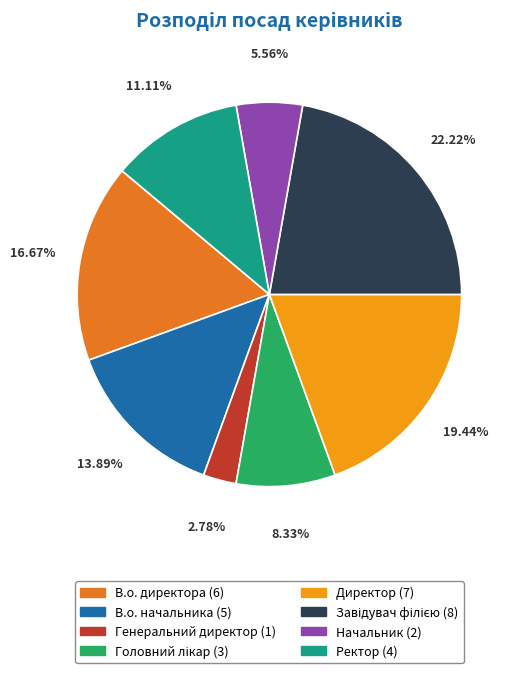

Is there a majority slice in this chart?

No